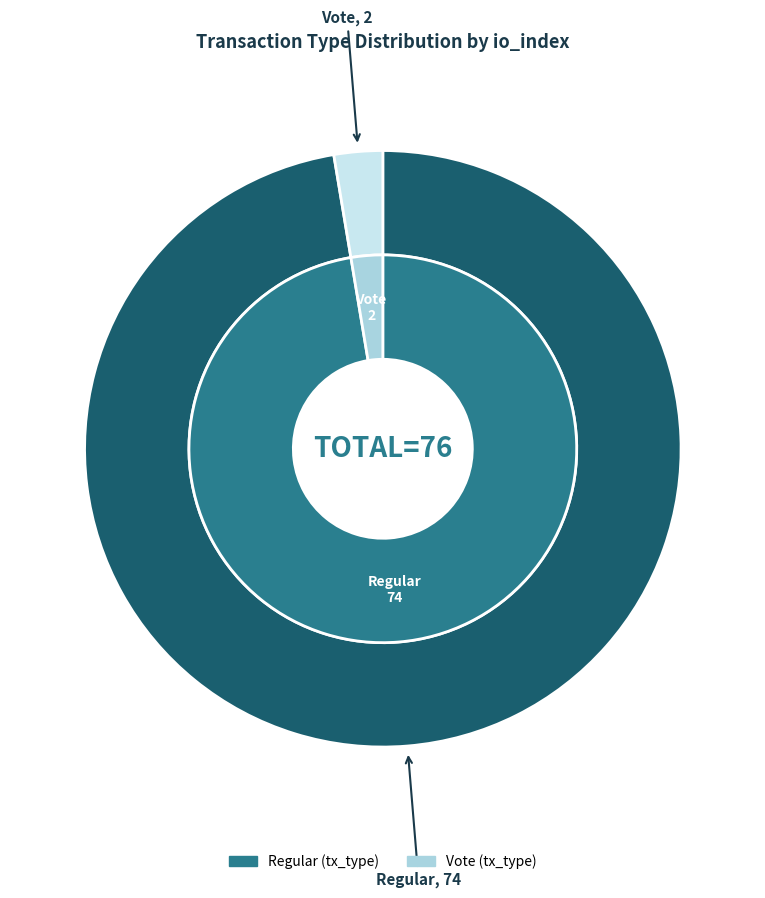

How many segments does this pie chart have?

2